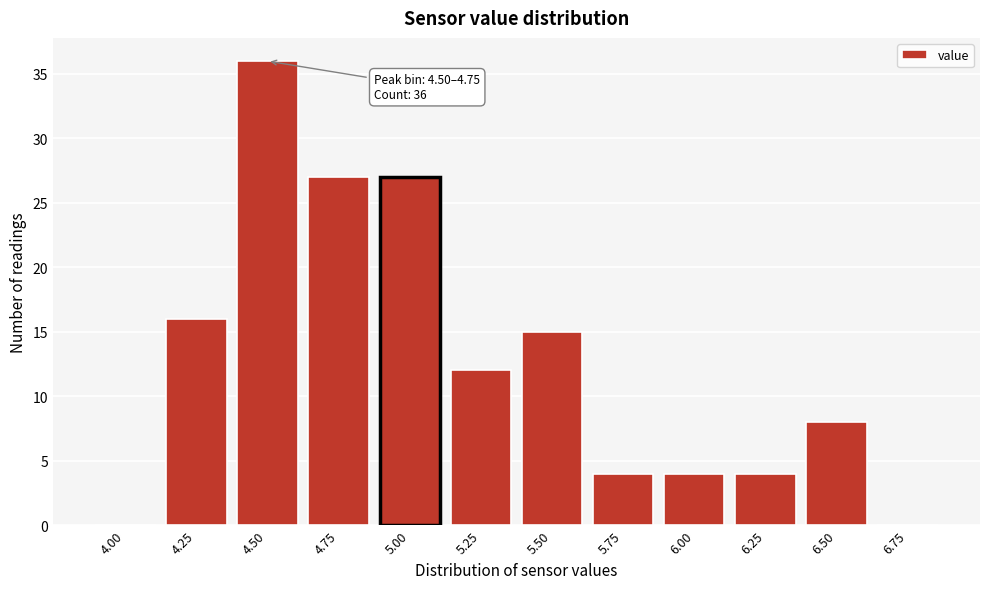

Reading left to right, transcribe all the data shown in this chart.

4.00=0	4.25=16	4.50=36	4.75=27	5.00=27	5.25=12	5.50=15	5.75=4	6.00=4	6.25=4	6.50=8	6.75=0